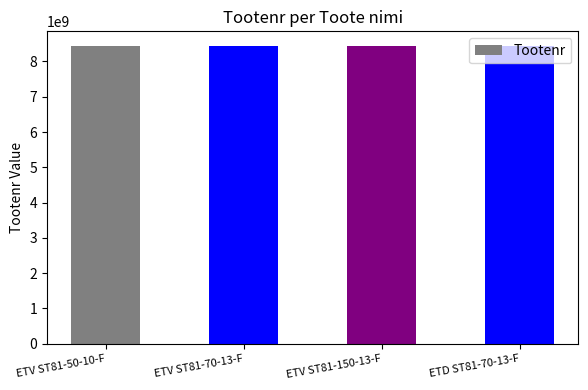

What is the value of the 1st bar from the left?

8433205160